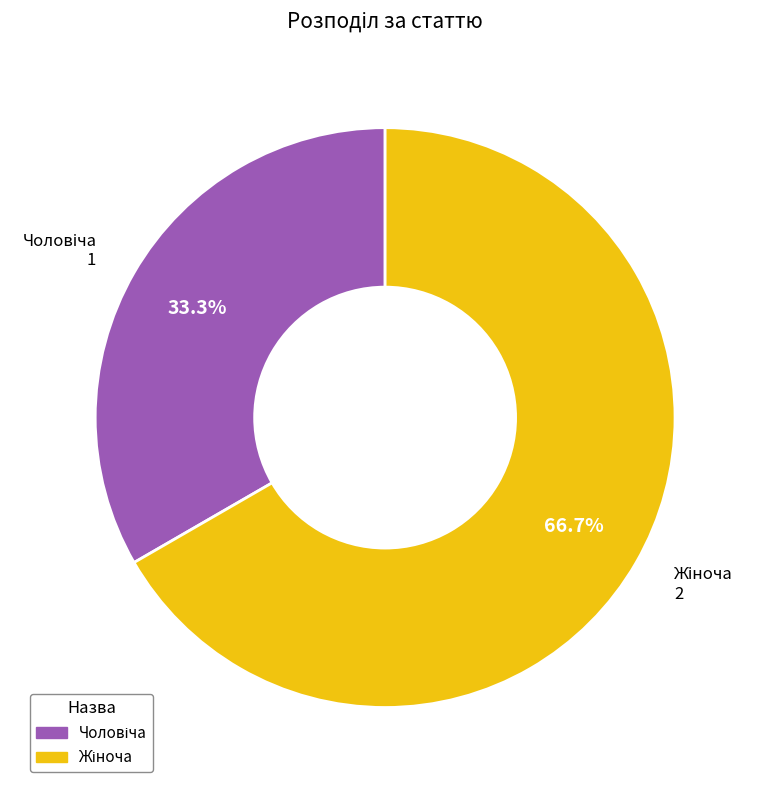

Does any single category account for the majority?

Yes